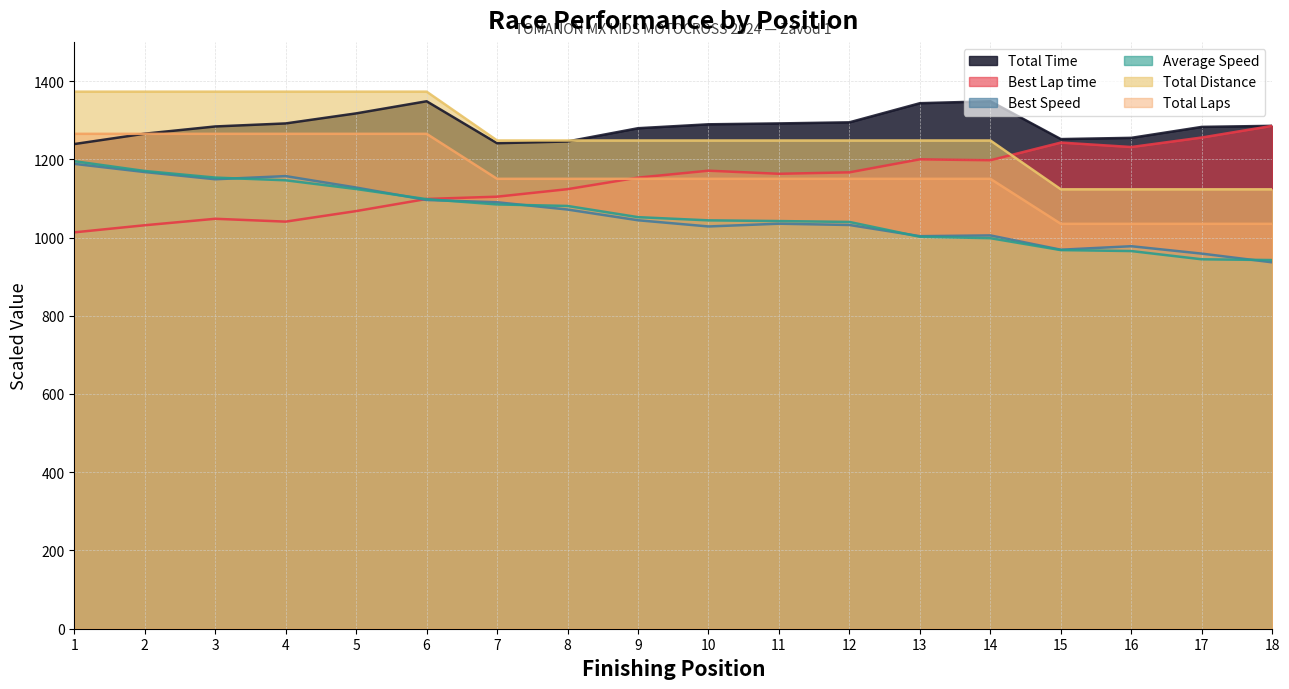

What is the smallest value displayed?

936.5